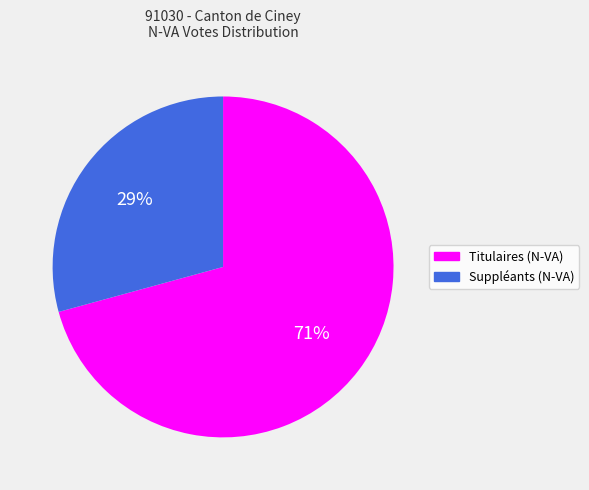

How many slices are in this pie chart?

2